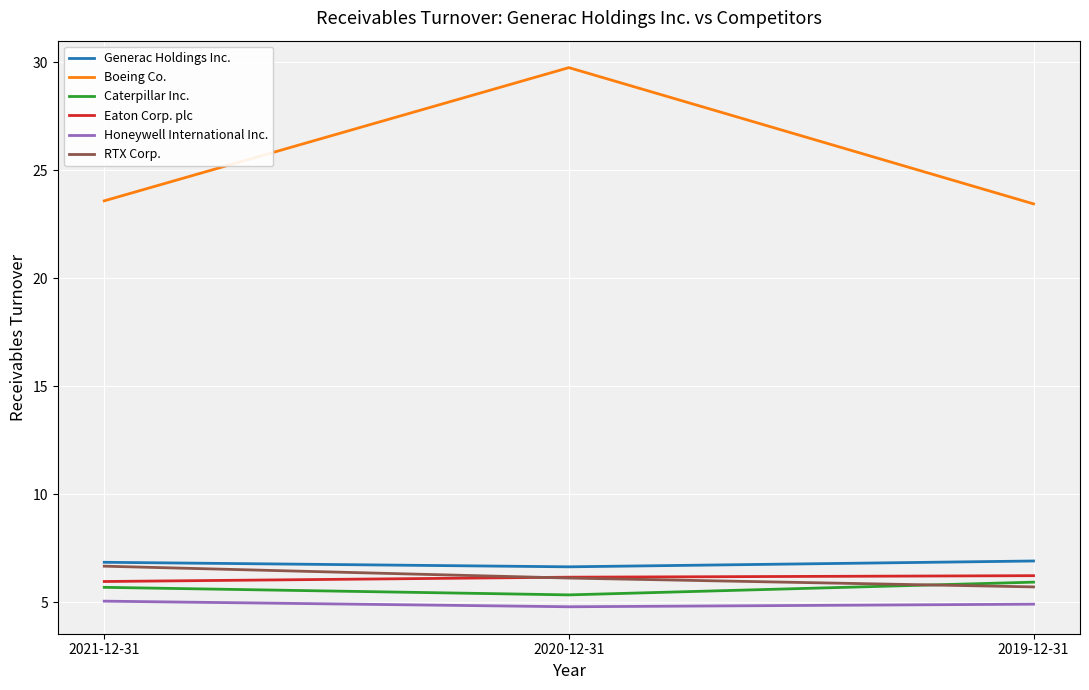

Is the value of Boeing Co. at 2020-12-31 greater than the value of Eaton Corp. plc at 2021-12-31?

Yes